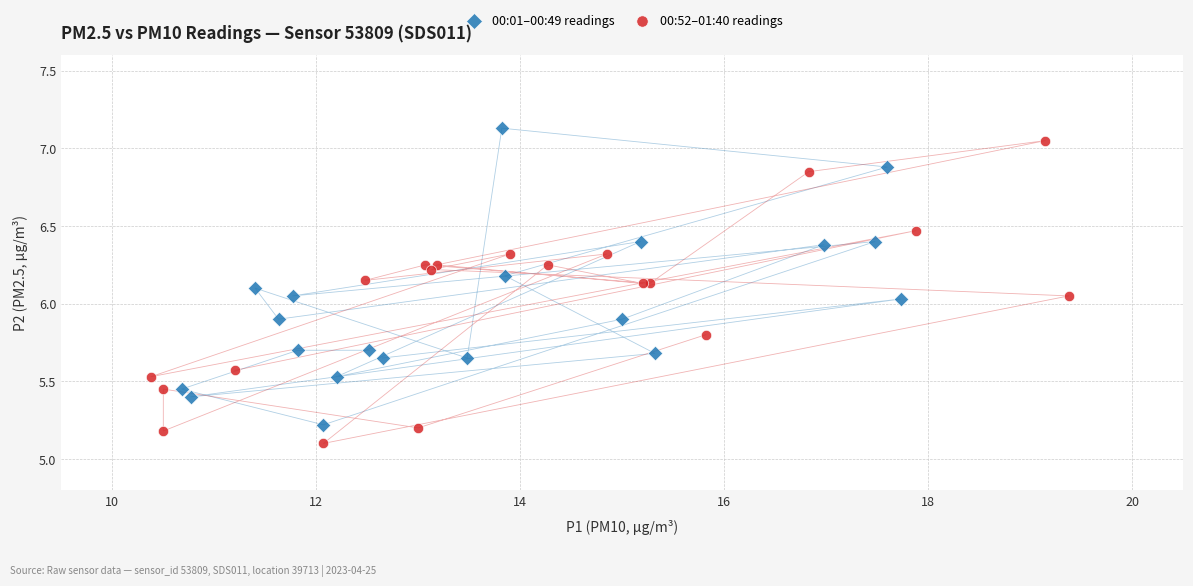

Which series contains the highest Y value?

00:01–00:49 readings